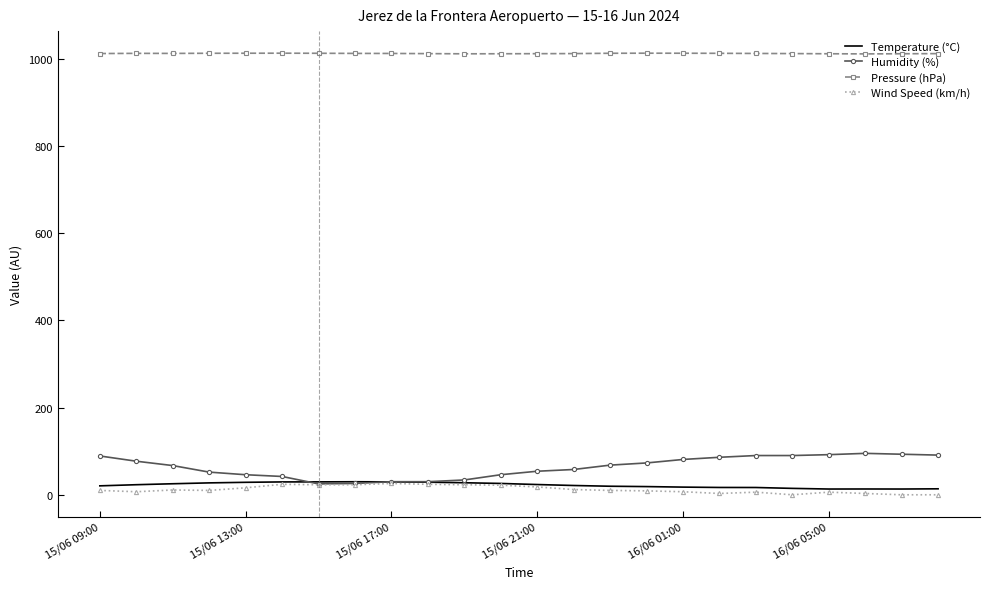

What are all the series names shown in the legend?

Temperature (°C), Humidity (%), Pressure (hPa), Wind Speed (km/h)